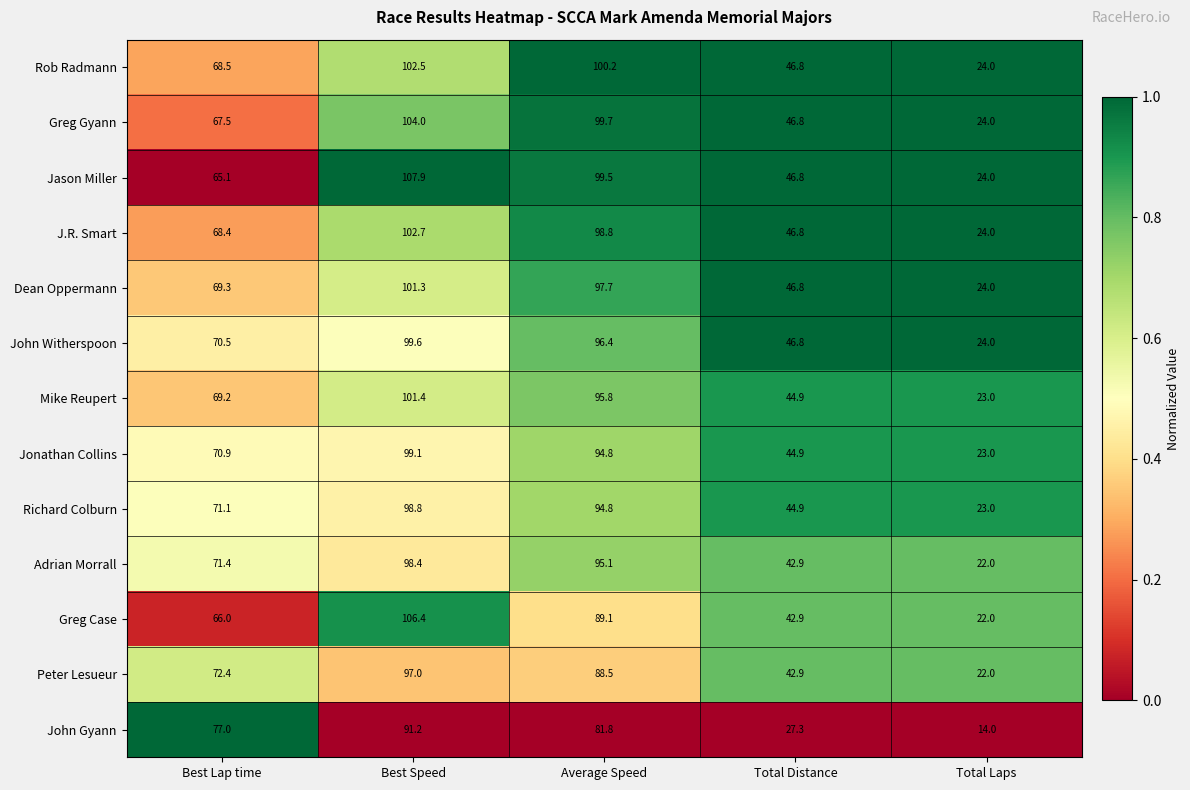

What is the approximate value of Greg Case at Best Lap time?

66.0